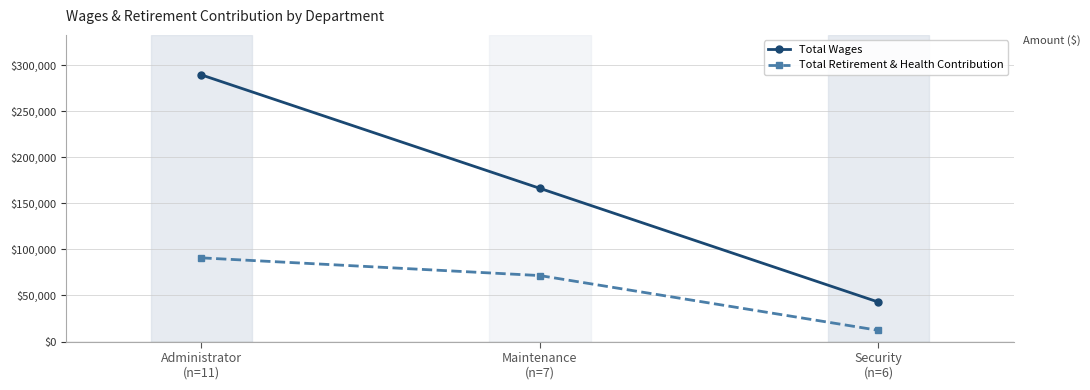

What is the maximum value for Total Retirement & Health Contribution?

90821